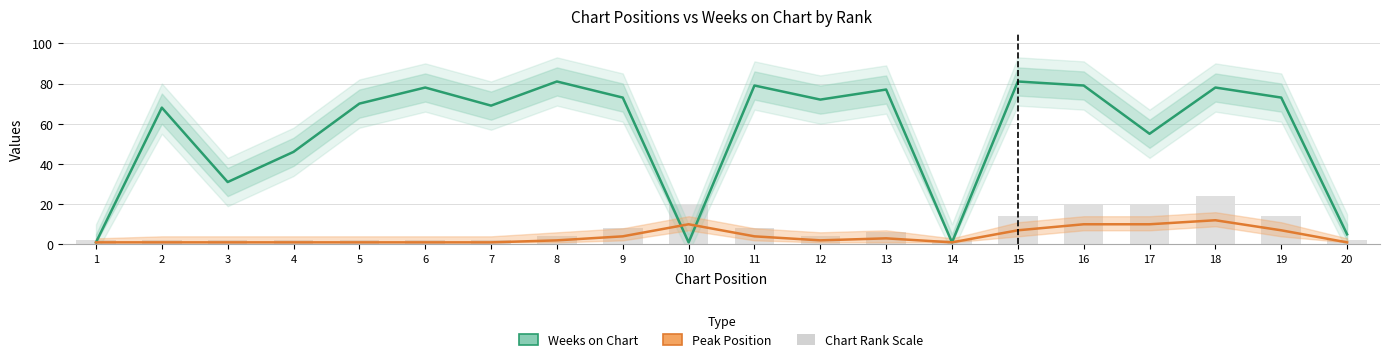

How many data points in Peak Position are above 2?

9